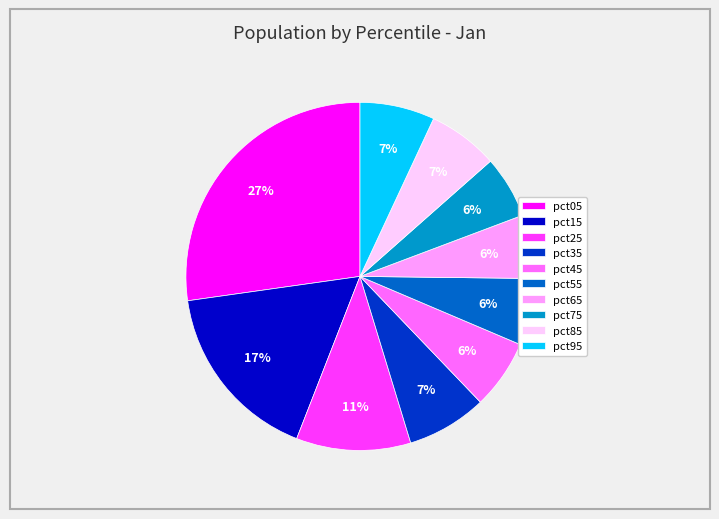

Count the number of slices in the pie.

10